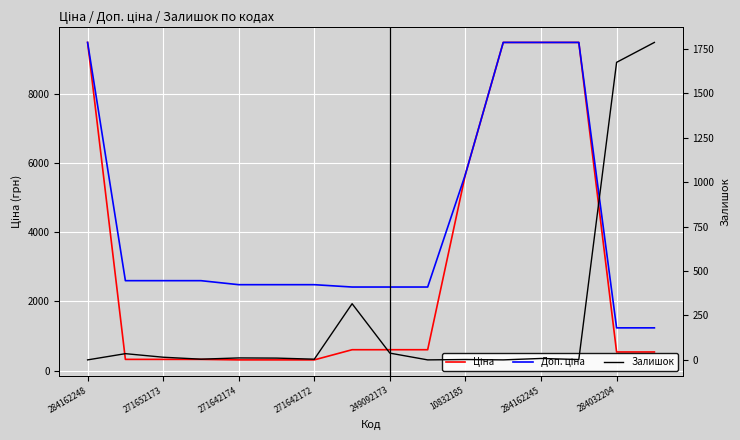

Is it true that Залишок equals 1.2 at 13?

False